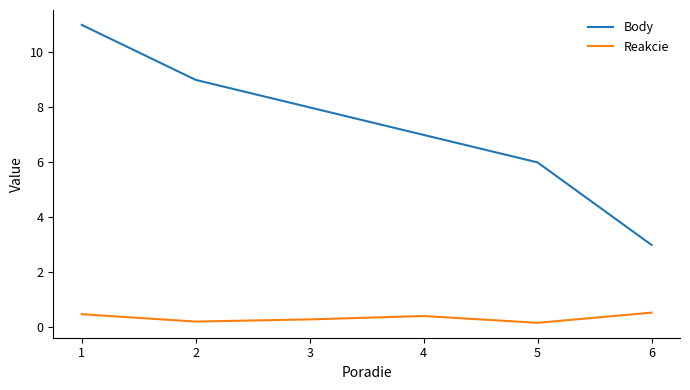

At which category is the sum across all series the highest?

1